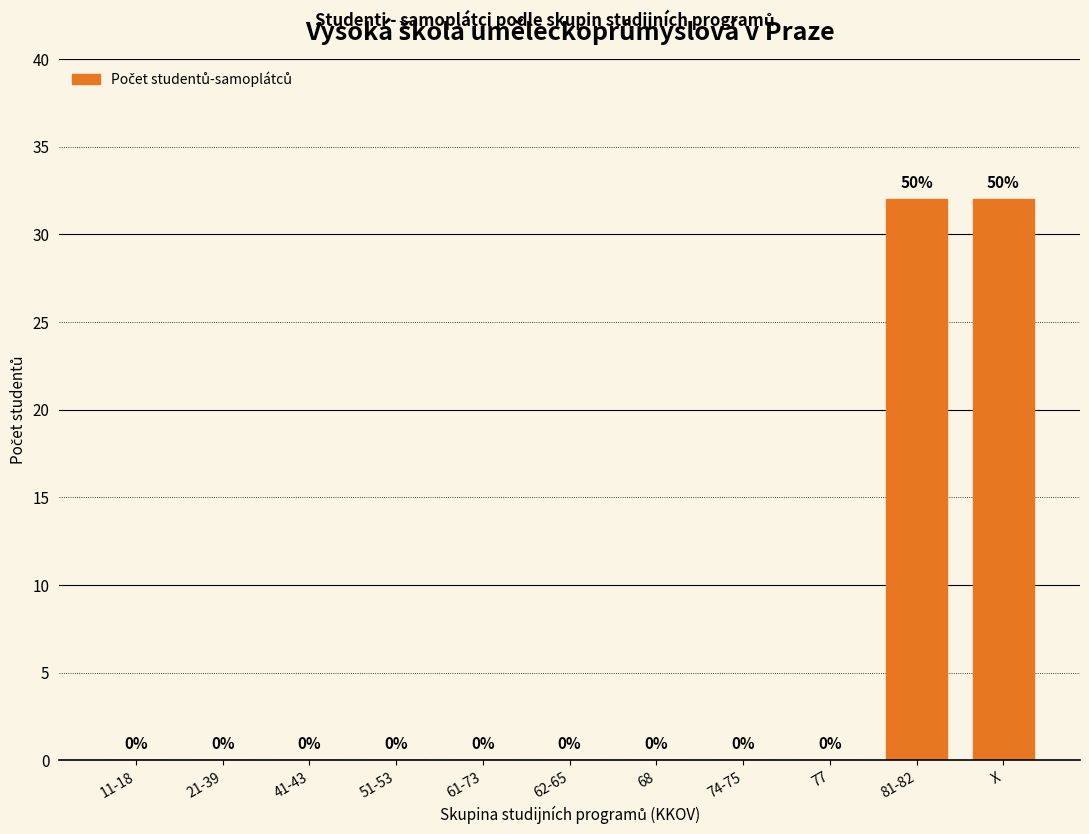

Reading right to left, transcribe all the data shown in this chart.

X=32	81-82=32	77=0	74-75=0	68=0	62-65=0	61-73=0	51-53=0	41-43=0	21-39=0	11-18=0